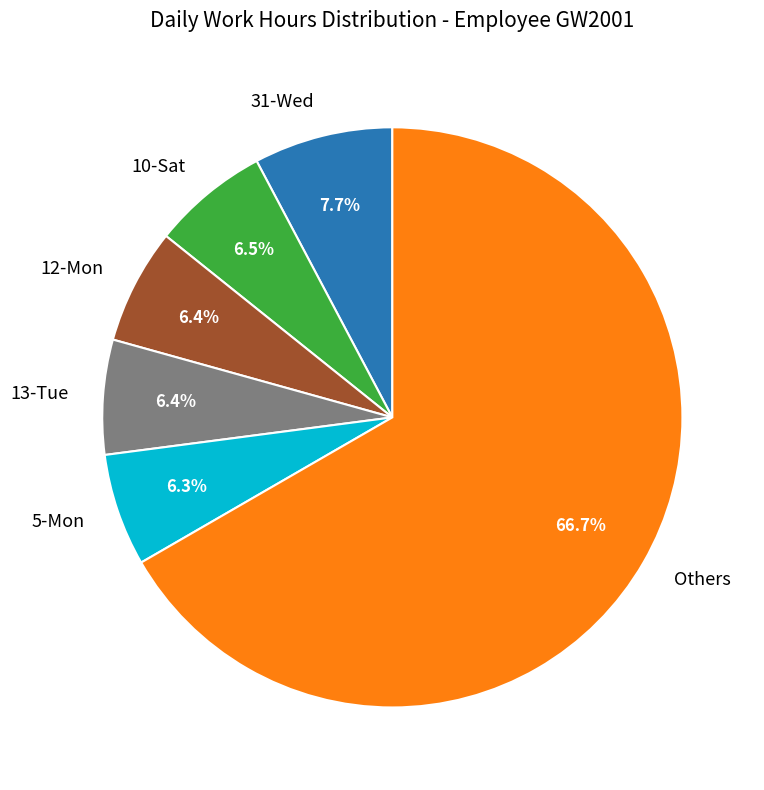

What percentage is the 12-Mon slice, to the nearest percent?

6%